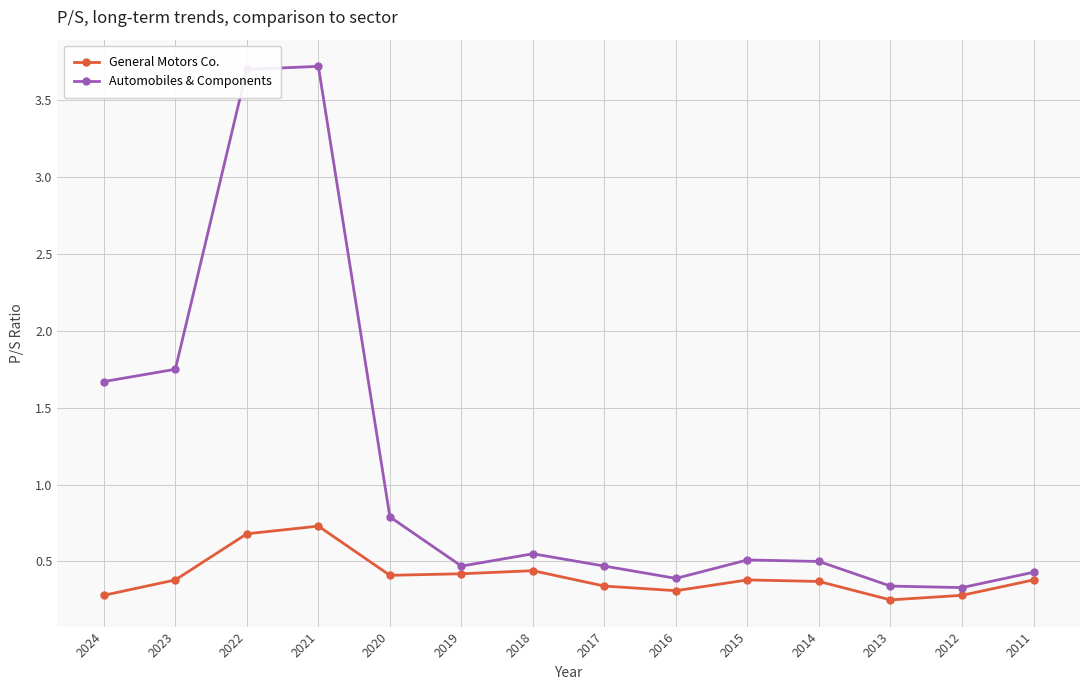

Rank the series by their average value, from highest to lowest.

Automobiles & Components, General Motors Co.